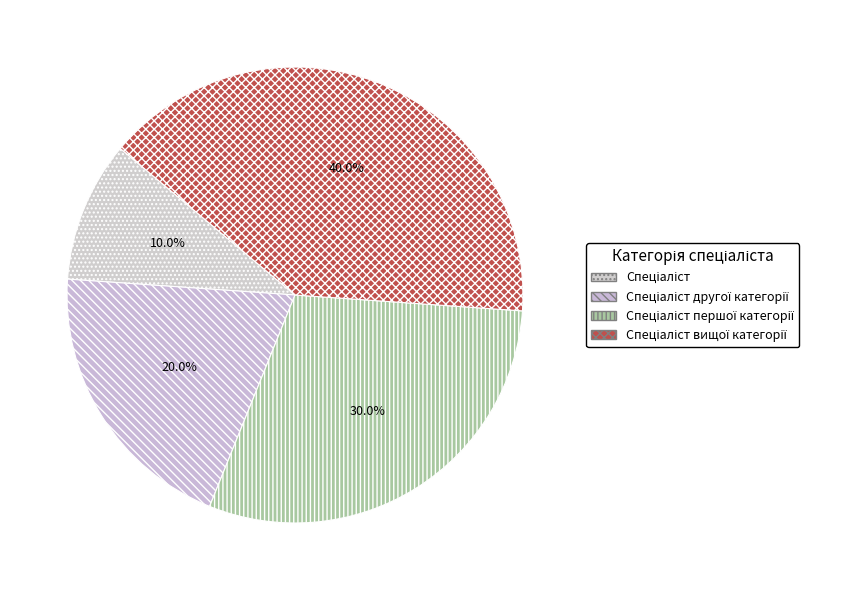

Is the sum of Спеціаліст другої категорії and Спеціаліст greater than half?

No